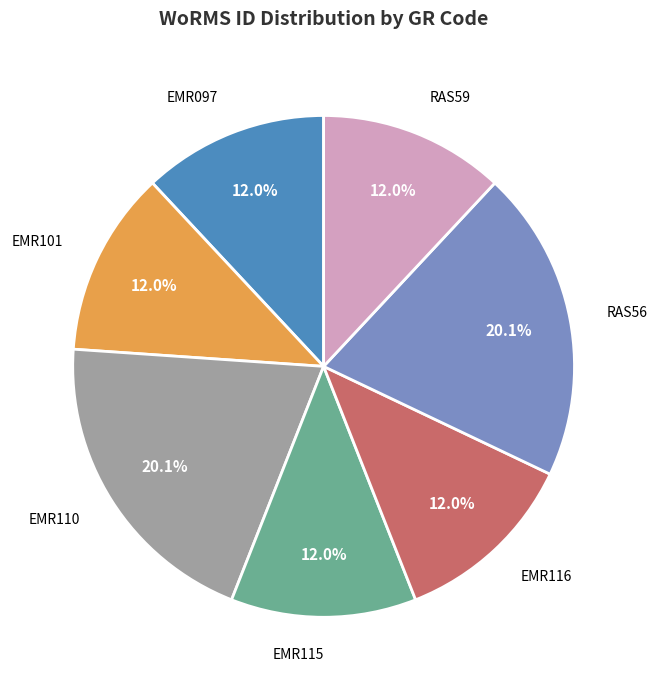

Does EMR097 account for over 50% of the chart?

No